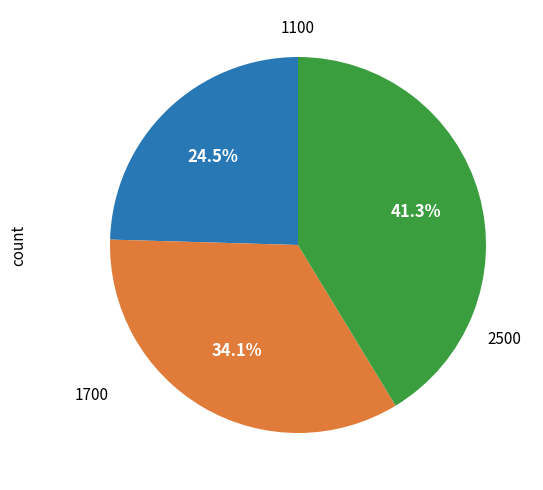

Is there any slice that represents more than half of the pie?

No